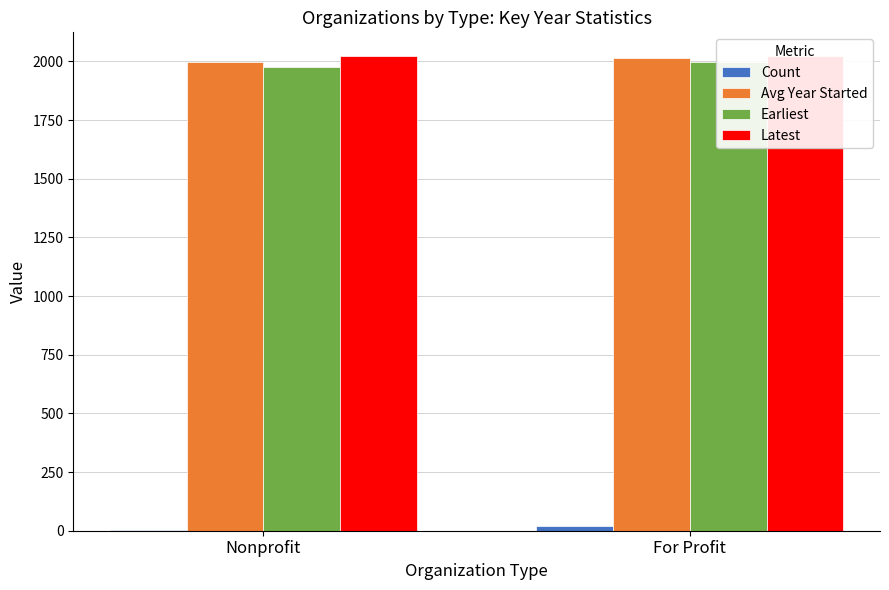

Between Nonprofit and For Profit, which is larger?

For Profit